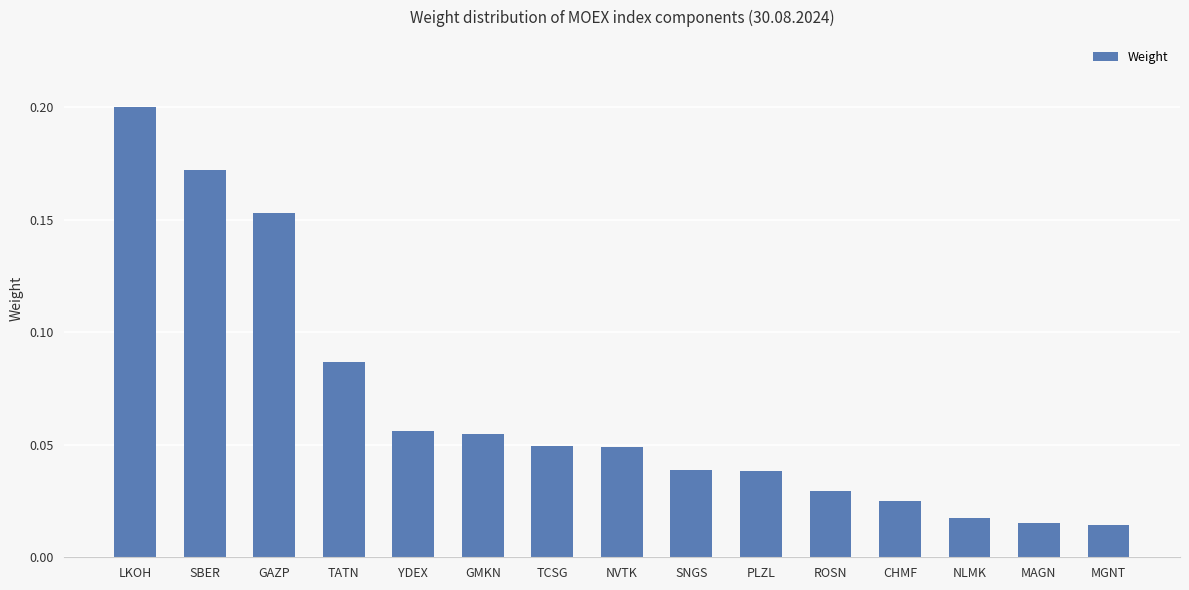

What is the sum of all values?

1.0